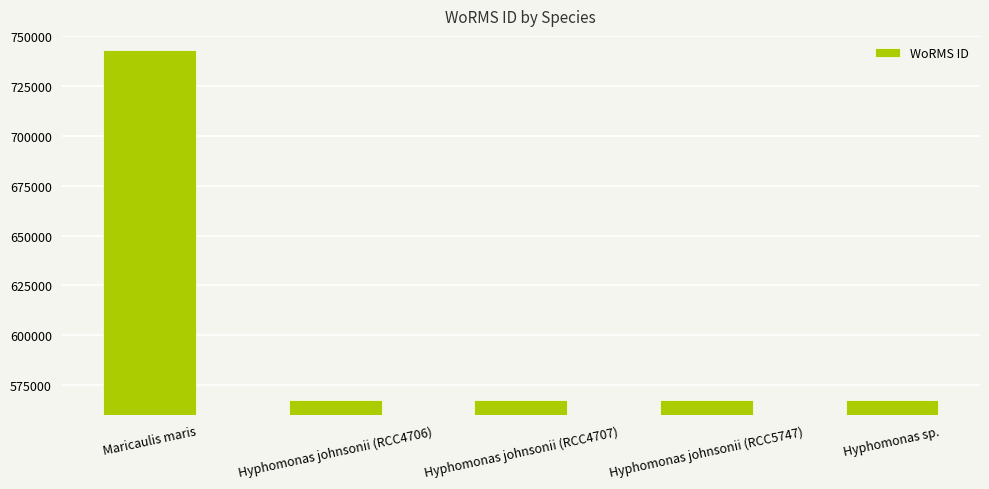

True or false: the data shows 742981 at Maricaulis maris.

True